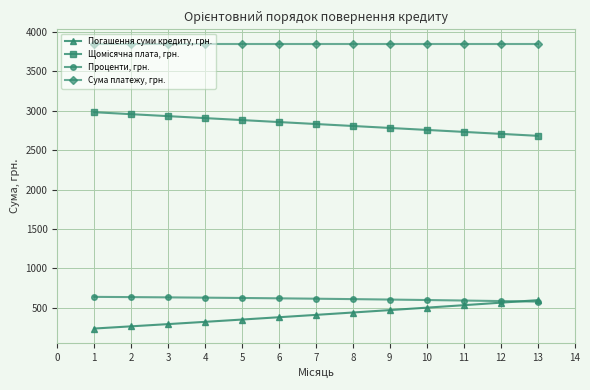

How many values in the Погашення суми кредиту, грн. series exceed 408?

7